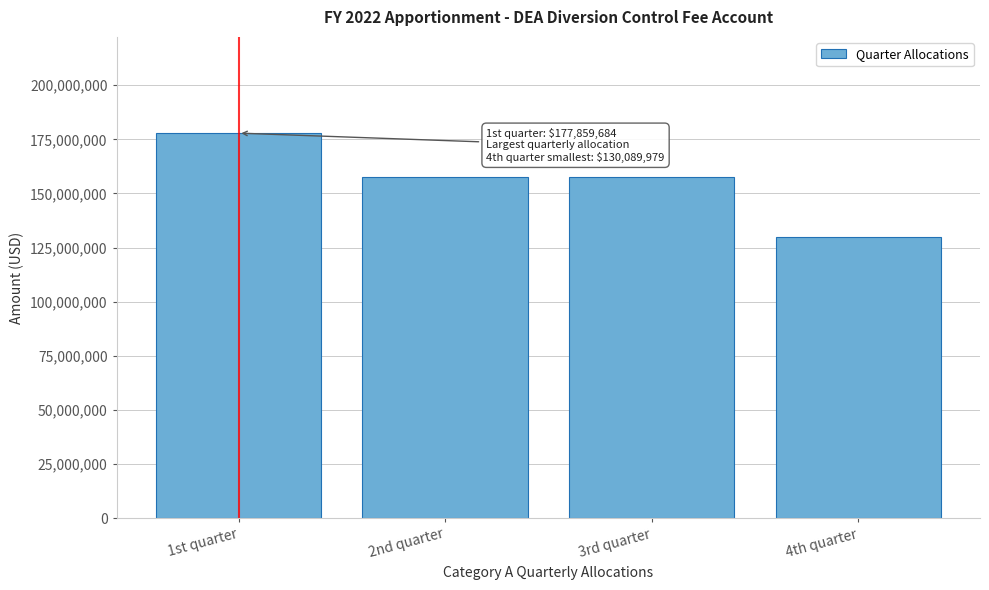

Reading left to right, list all the values displayed in this chart.

1st quarter=177859684	2nd quarter=157573000	3rd quarter=157573000	4th quarter=130089979